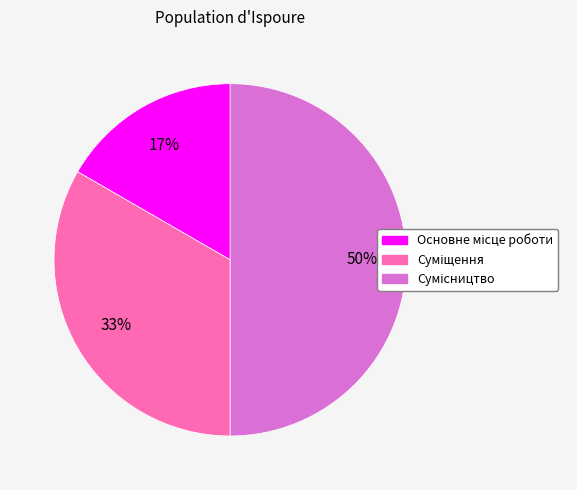

To the nearest percent, what is the difference between the largest and smallest slice percentages?

33%